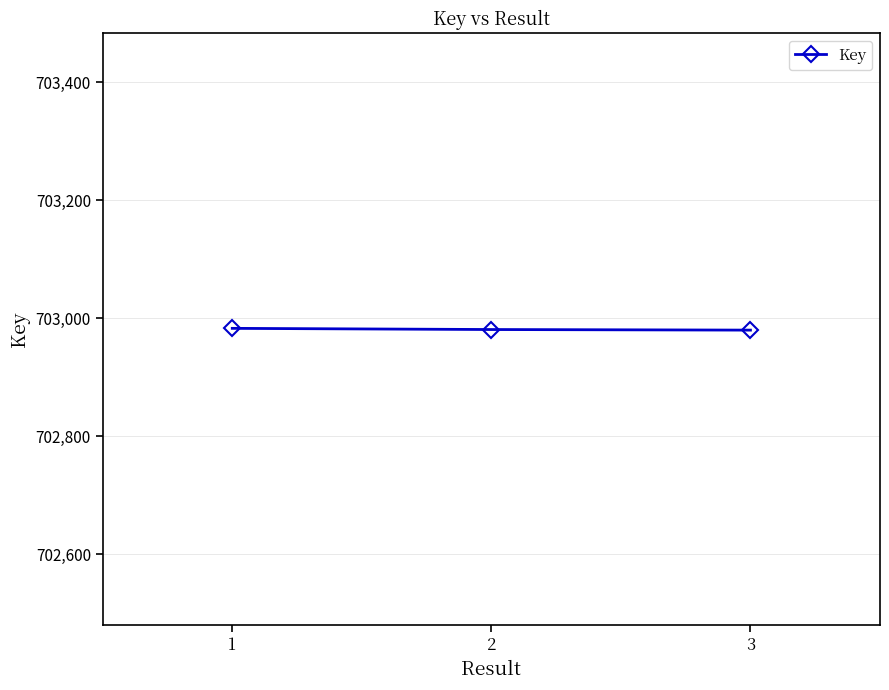

Is it true that the value at 2 is 362030?

False